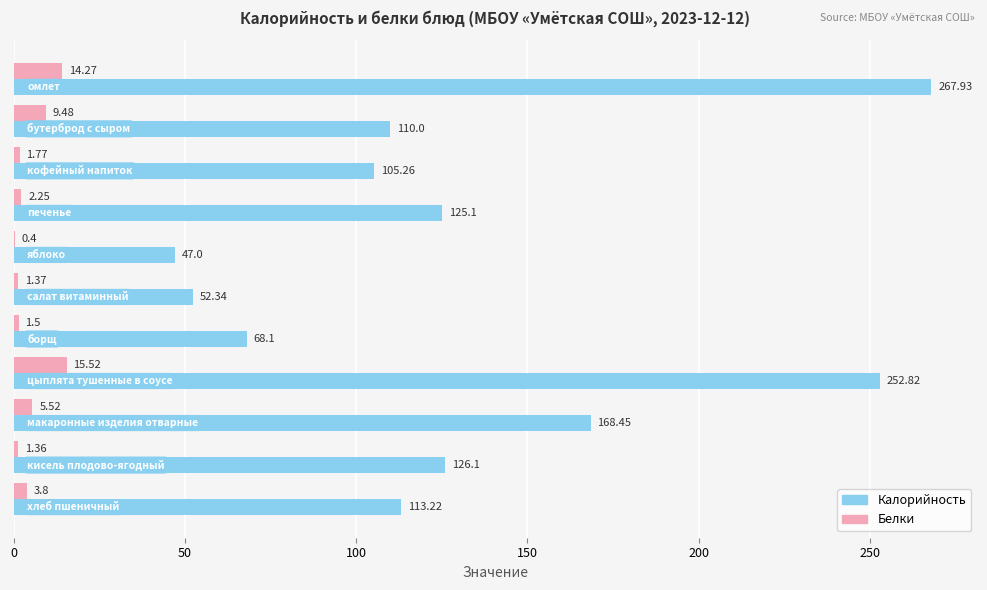

Which series has the largest total across all categories?

Калорийность